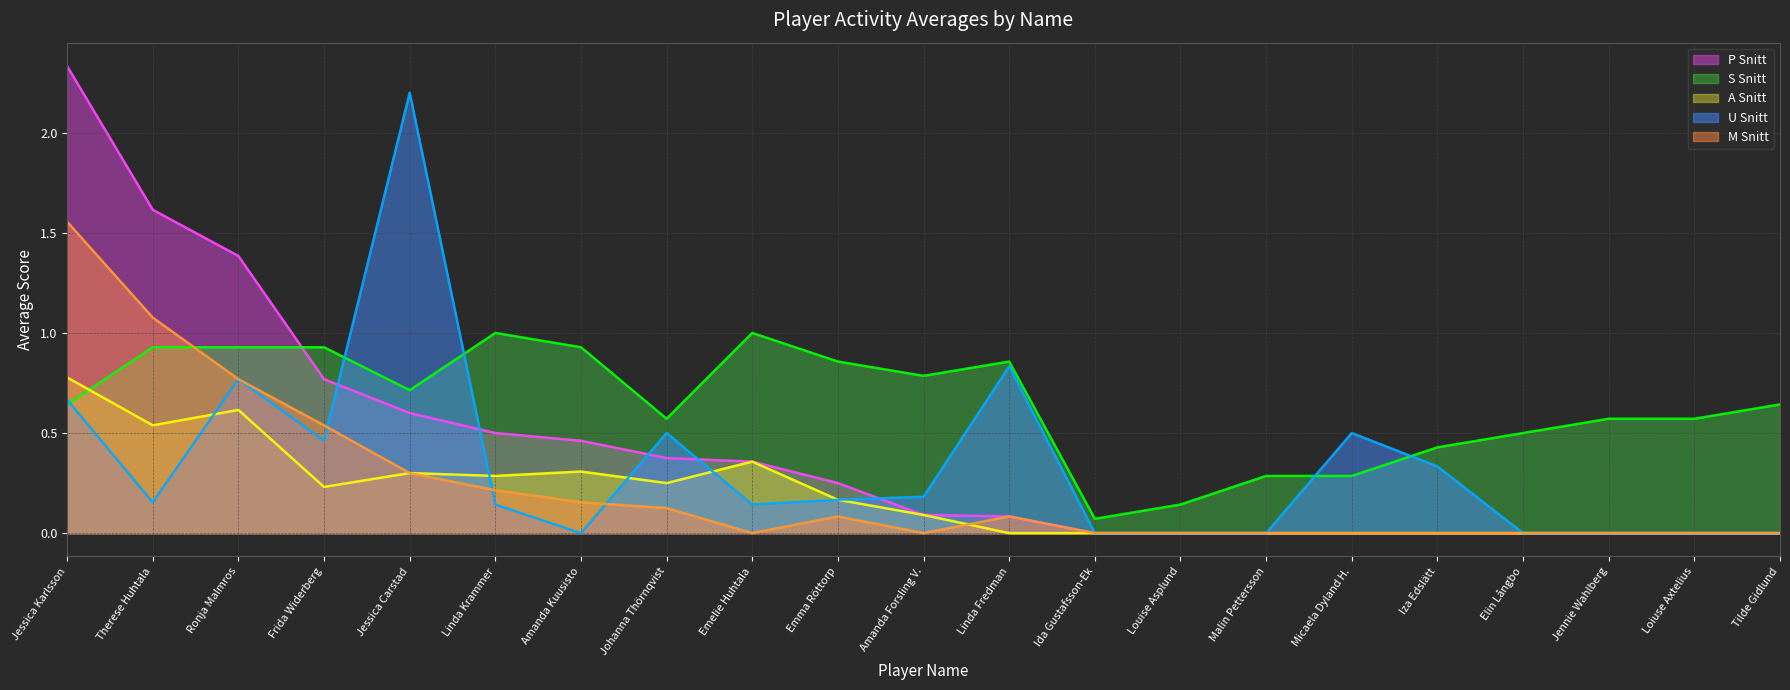

True or false: A Snitt line and P Snitt line cross at least once.

False